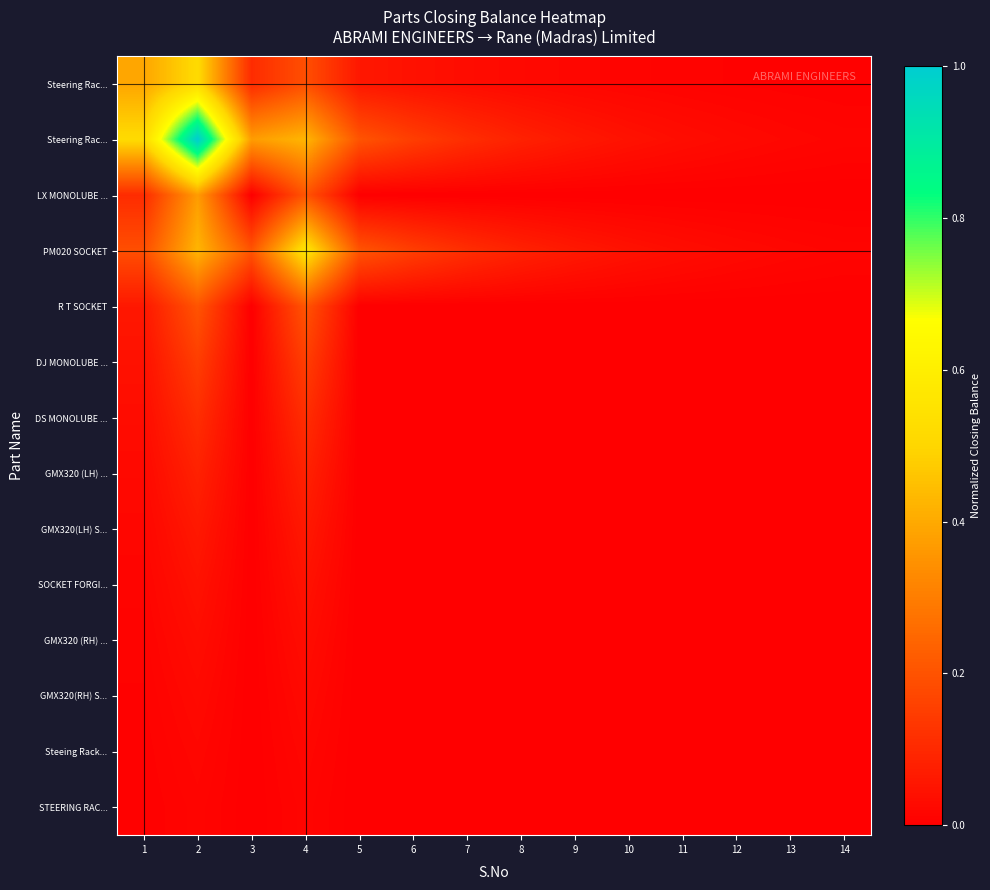

Which category has the highest value across all series?

2